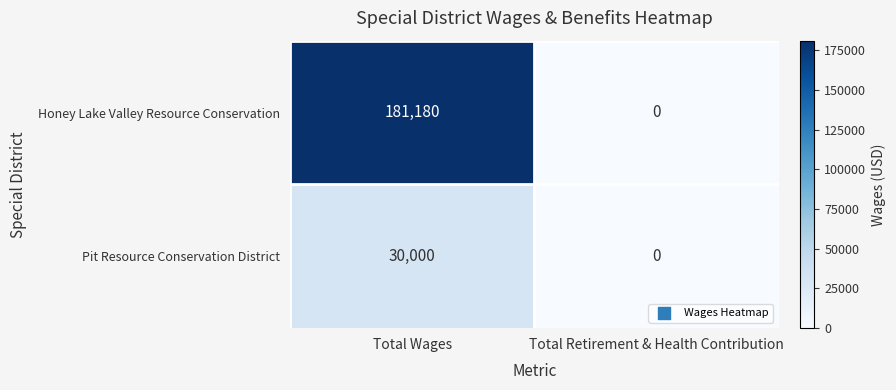

Count the number of categories in the chart.

2